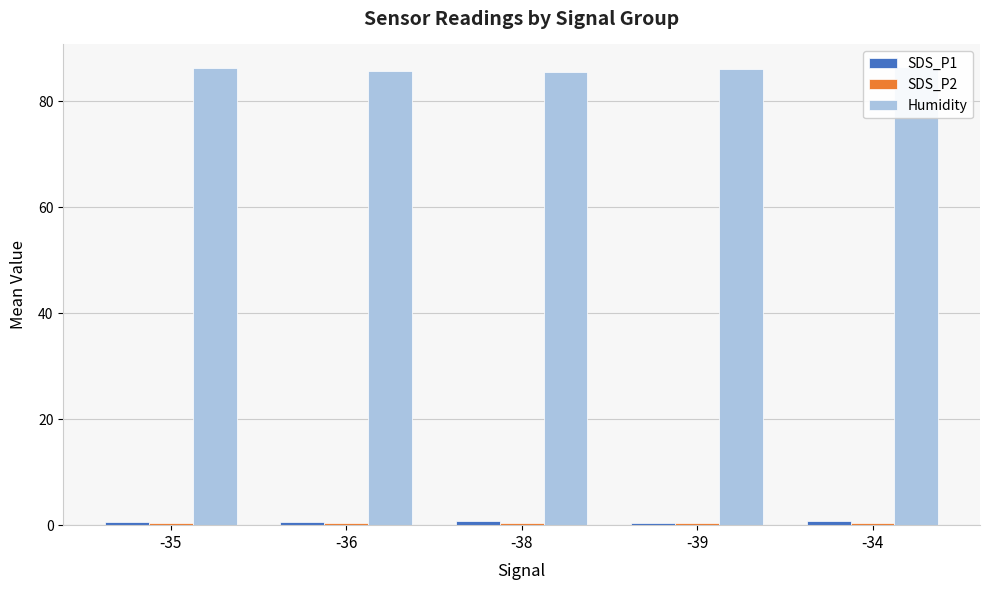

What is the average value of the SDS_P1 series?

0.6